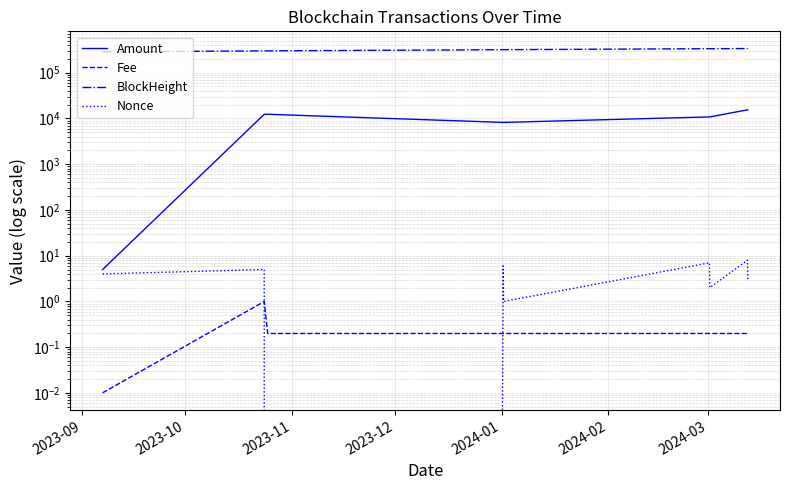

True or false: Amount has more than 2 points higher than both neighbors.

True